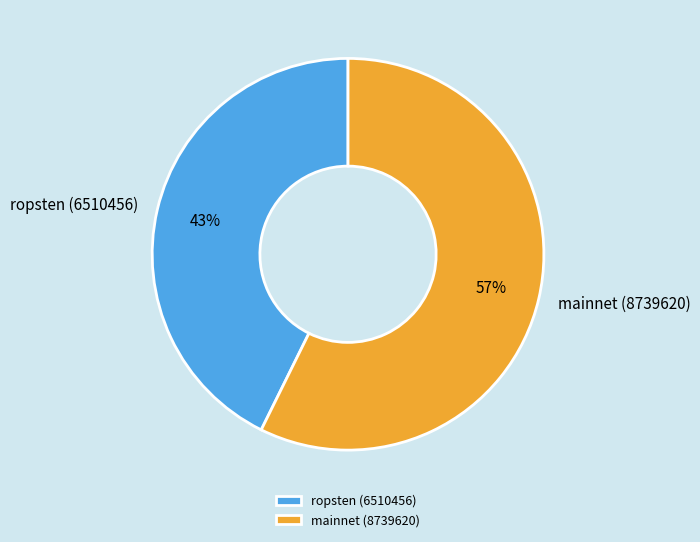

What percentage is the mainnet (8739620) slice, to the nearest percent?

57%